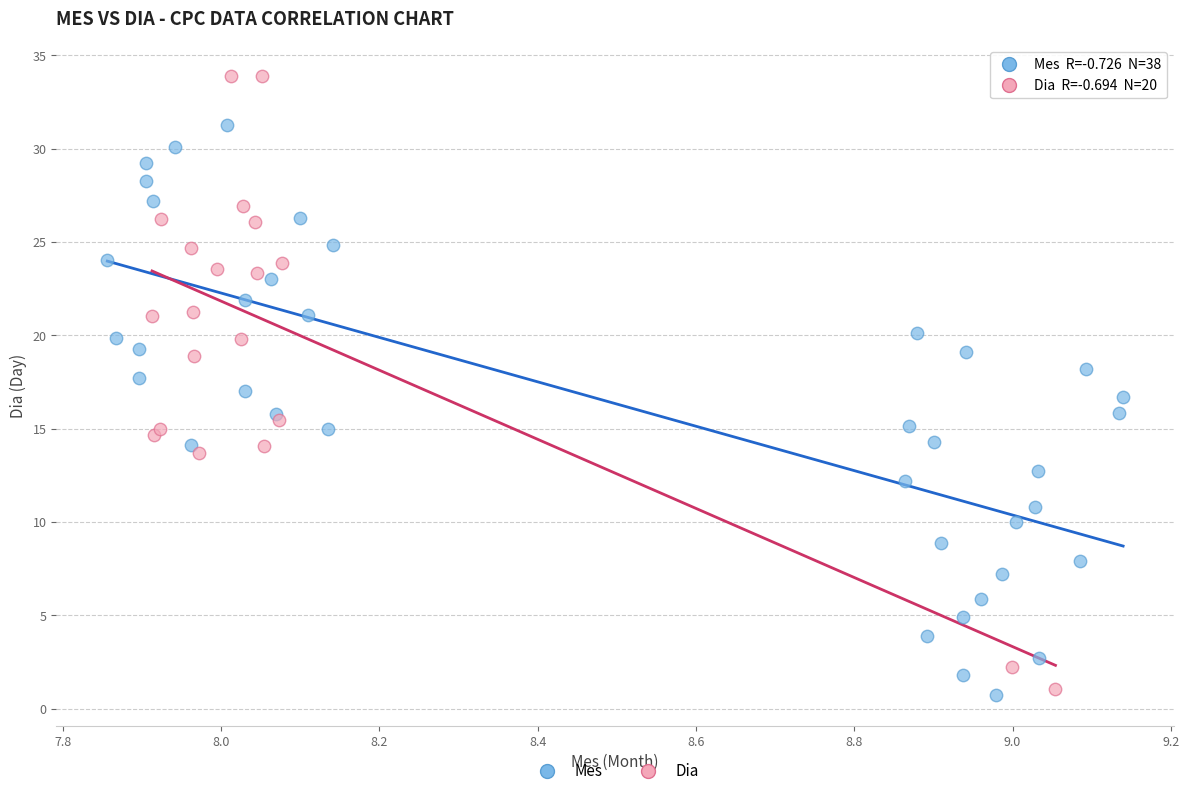

Which series has the largest Y range (max minus min)?

Dia